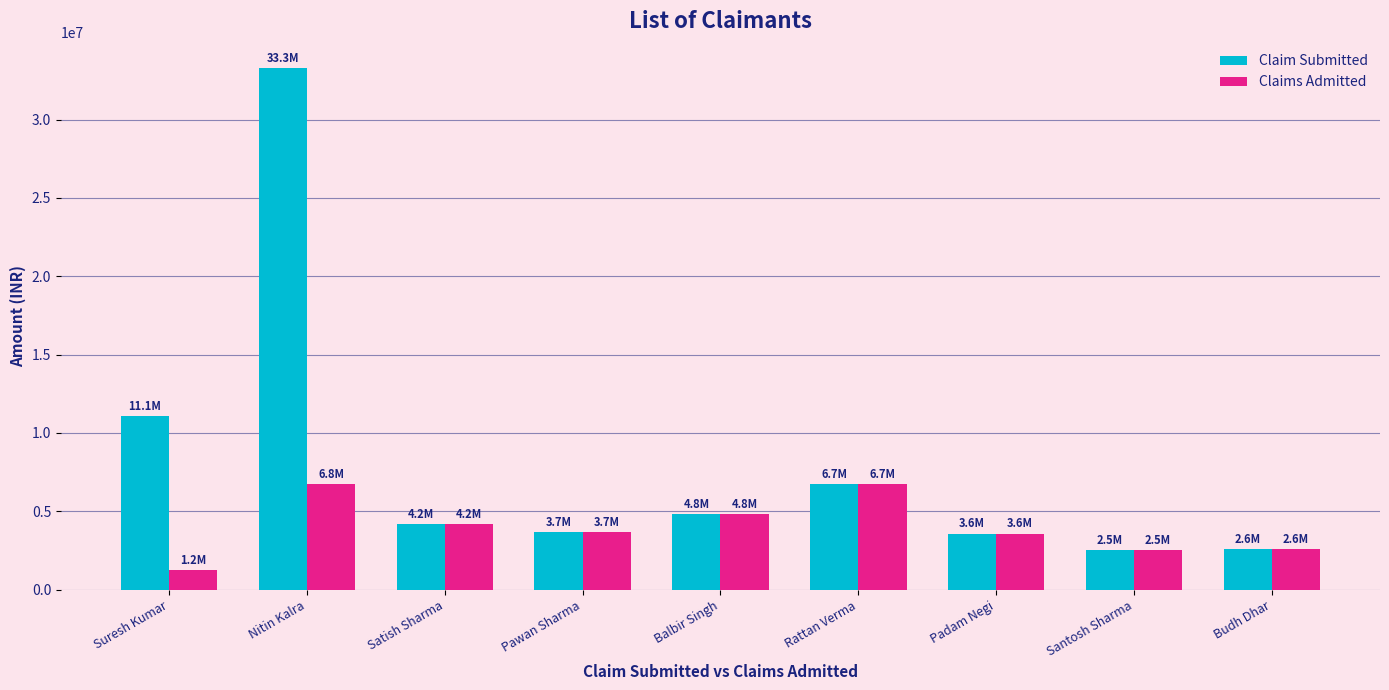

Are the bars grouped side by side (vs. stacked)?

Yes